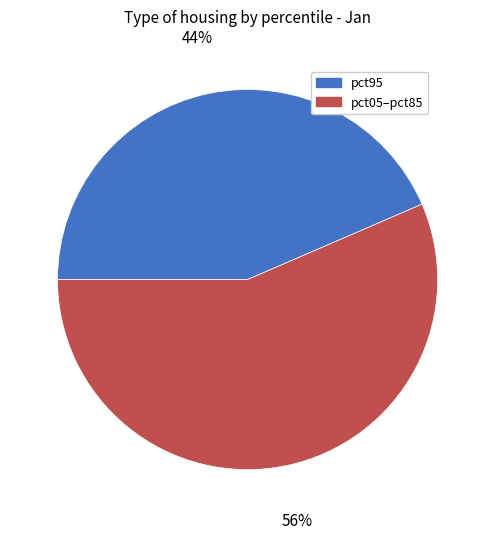

Does any single category account for the majority?

Yes